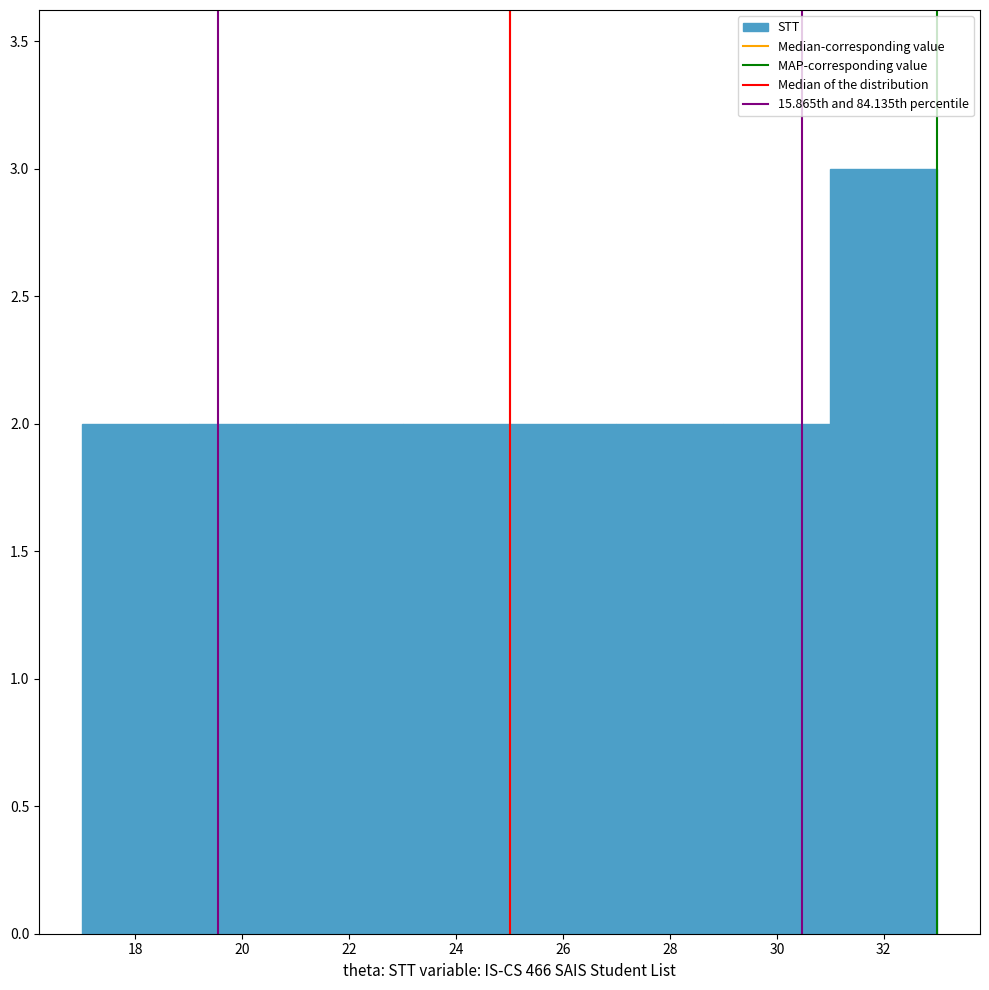

Reading left to right, list every bar in this chart as the range it spans on the x-axis followed by its height. The values are not printed on the chart, so give them approximately, as read against the axis.

17 to 19: 2
19 to 21: 2
21 to 23: 2
23 to 25: 2
25 to 27: 2
27 to 29: 2
29 to 31: 2
31 to 33: 3